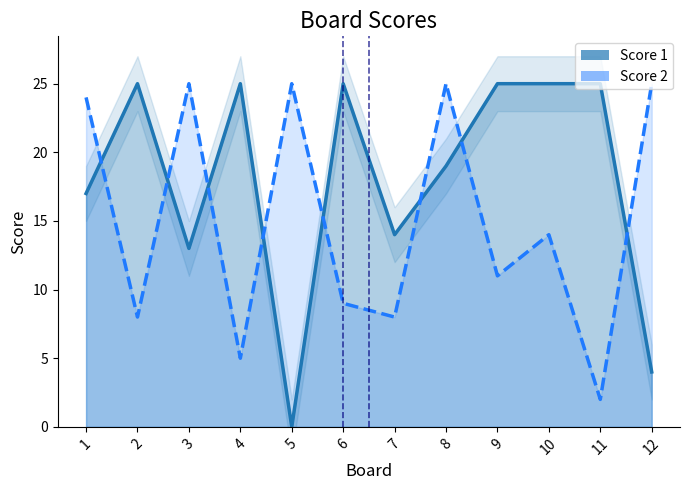

Rank the series by their maximum value, from highest to lowest.

Score 1, Score 2